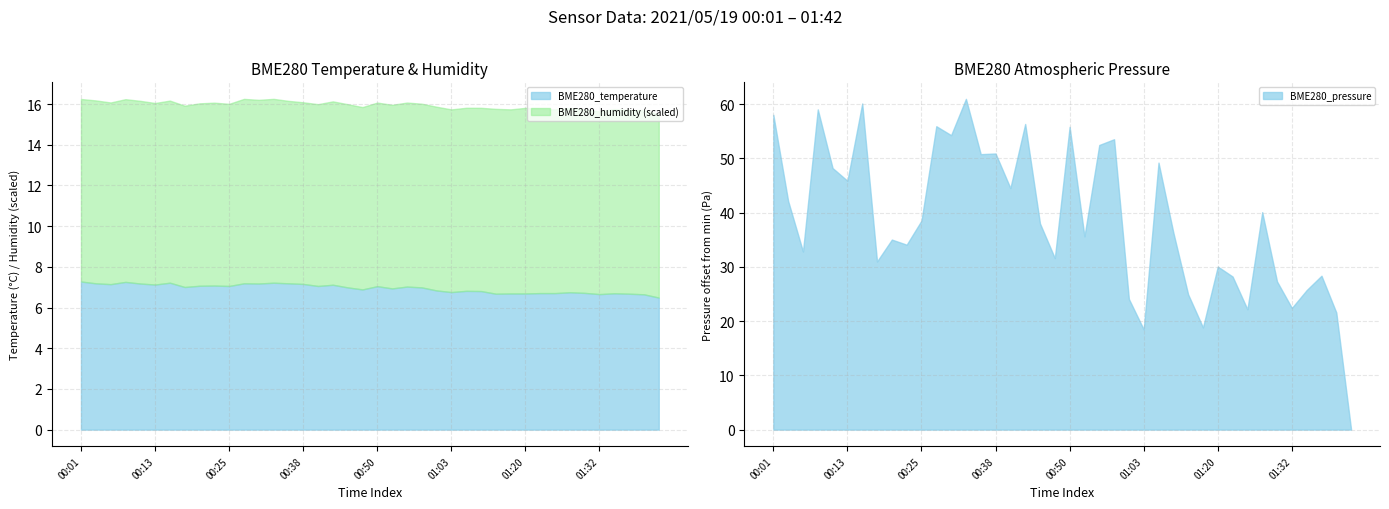

What is the highest value of the BME280_temperature series?

7.3